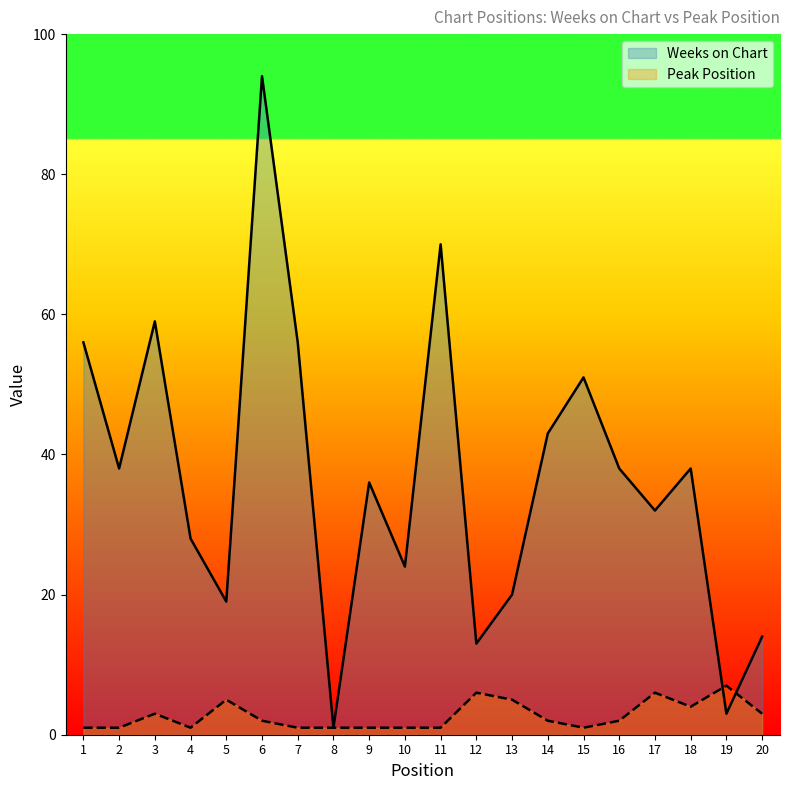

The Peak Position series shows 2 at 2. True or false?

False